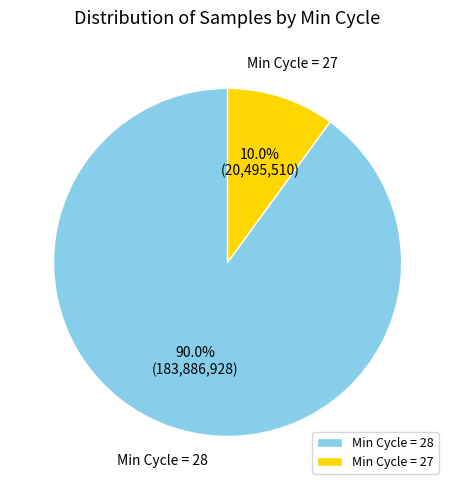

How much of the chart is everything except Min Cycle = 27?

90.0%